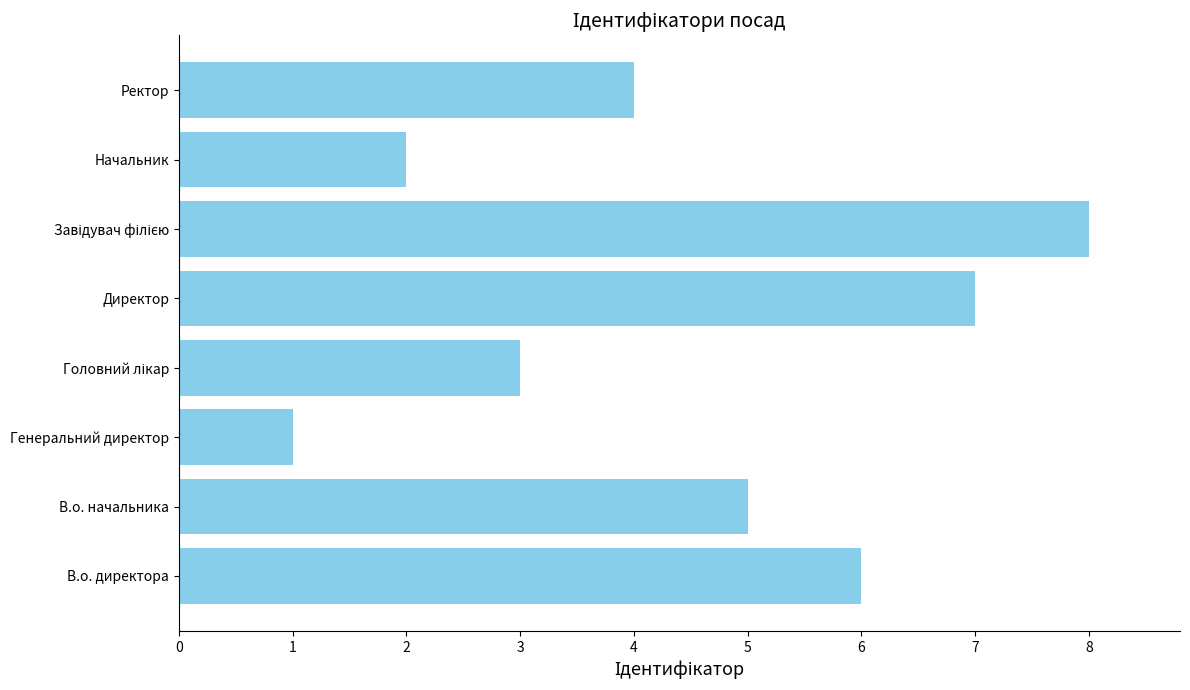

Reading bottom to top, list all the values displayed in this chart.

6	5	1	3	7	8	2	4